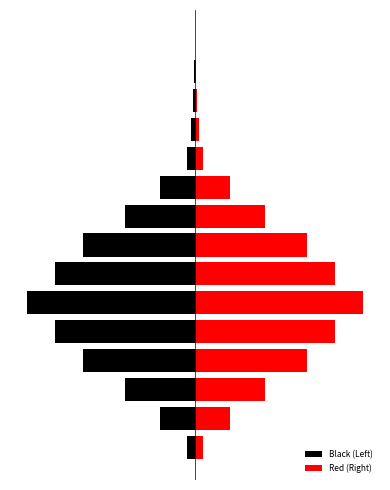

Between 11 and 14, which is larger?

14